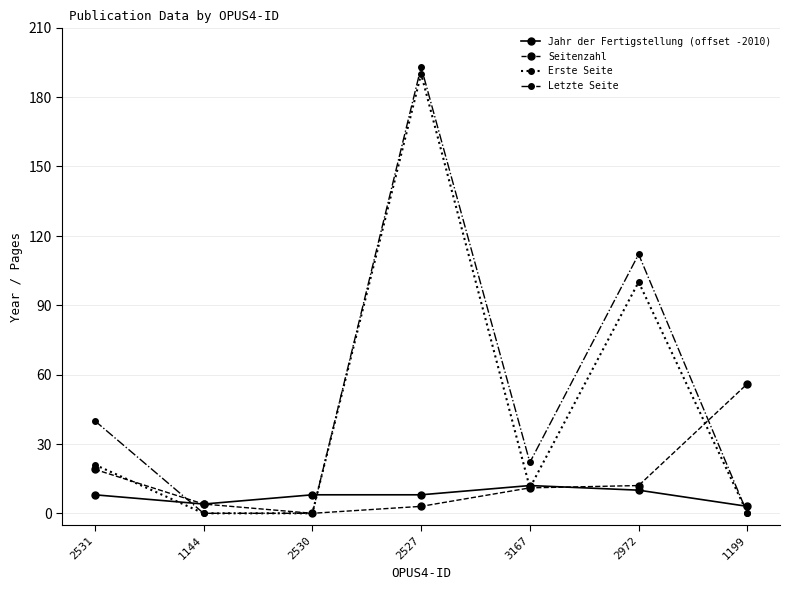

The value of Letzte Seite at 3167 is 22. True or false?

True